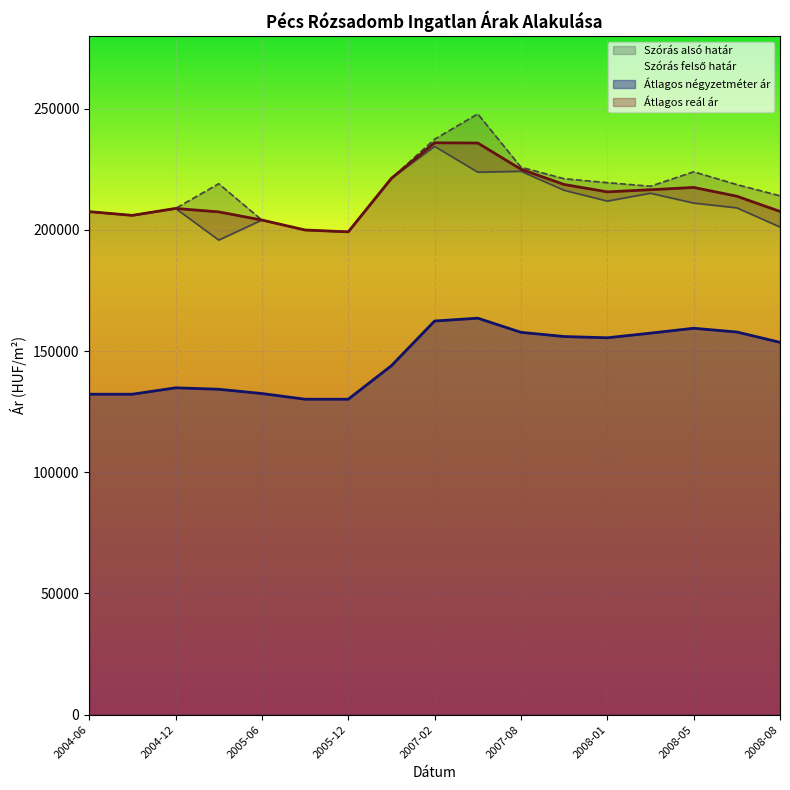

Reading left to right, what are all the values shown in this chart?

Átlagos négyzetméter ár: 132203	132203	134840	134249	132484	130136	130136	143965	162405	163564	157737	155998	155484	157393	159409	157867	153611
Szórás alsó határ: 207520	205985	208844	195796	204052	199949	199188	221273	234447	223810	224162	216340	211875	215113	211057	209091	201171
Szórás felső határ: 207520	205985	208844	219044	204052	199949	199188	221273	237413	247856	225862	221106	219483	218011	223963	218687	214057
Átlagos reál ár: 207520	205985	208844	207420	204052	199949	199188	221273	235930	235833	225012	218723	215679	216562	217510	213889	207614